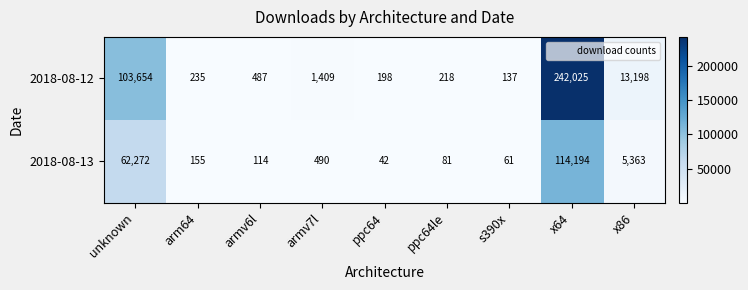

What is the sum of all 2018-08-13 values?

182772